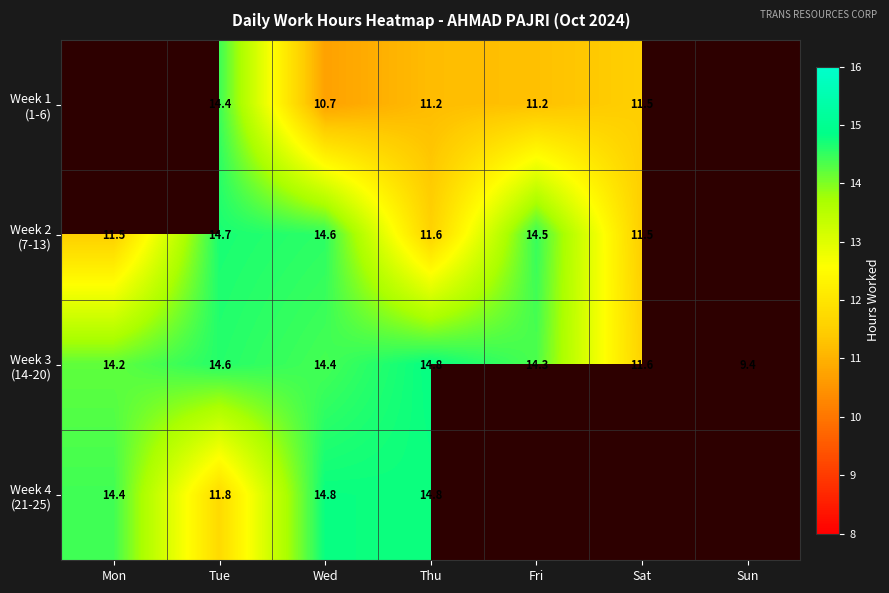

Is the value of Week 1 (1-6) at Mon greater than the value of Week 2 (7-13) at Sun?

No